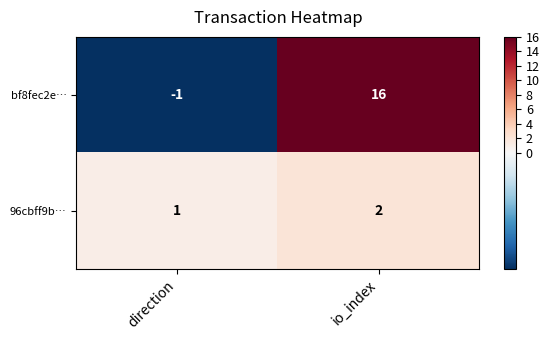

What is the greatest value displayed?

16